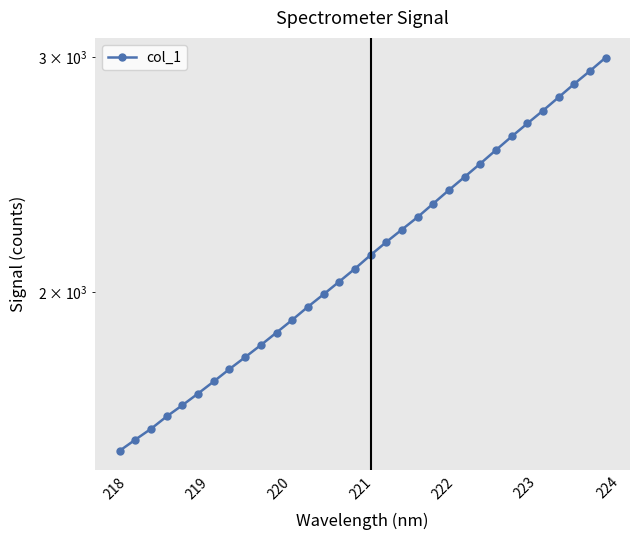

True or false: the data has more than 0 interior local peaks.

False